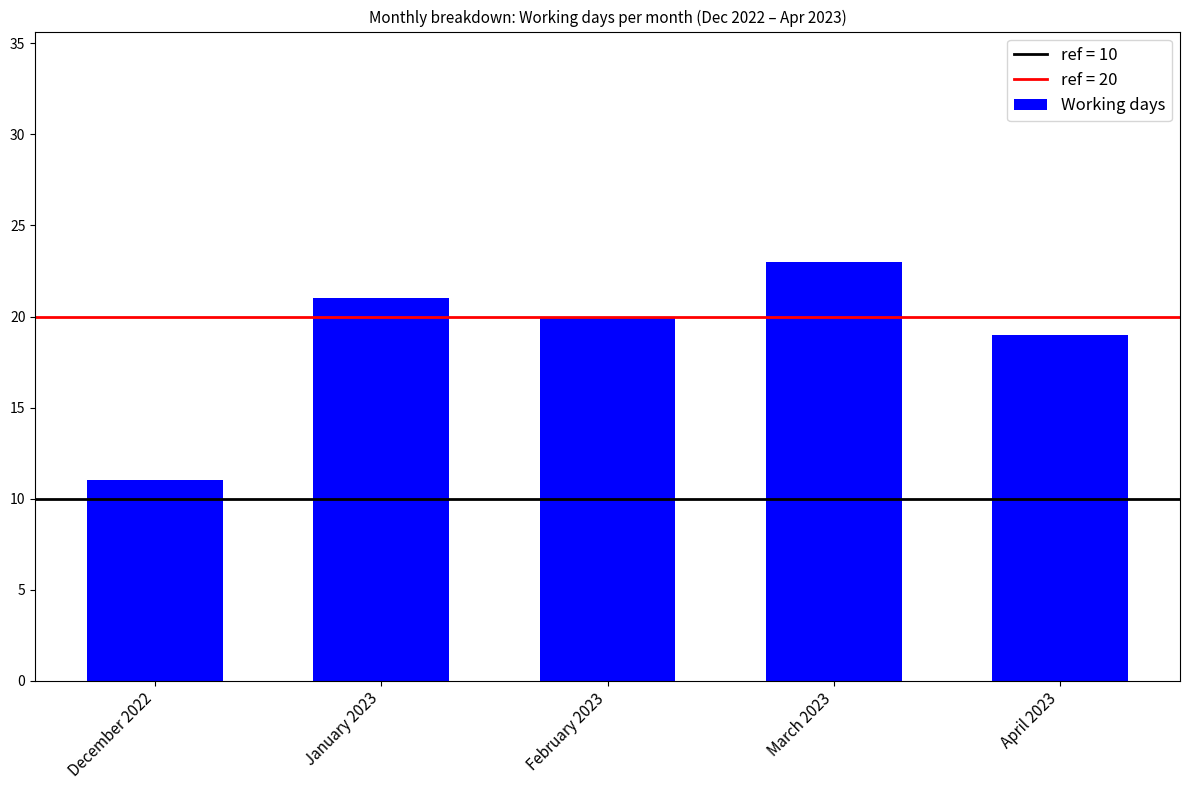

What is the difference between the maximum and minimum values?

12